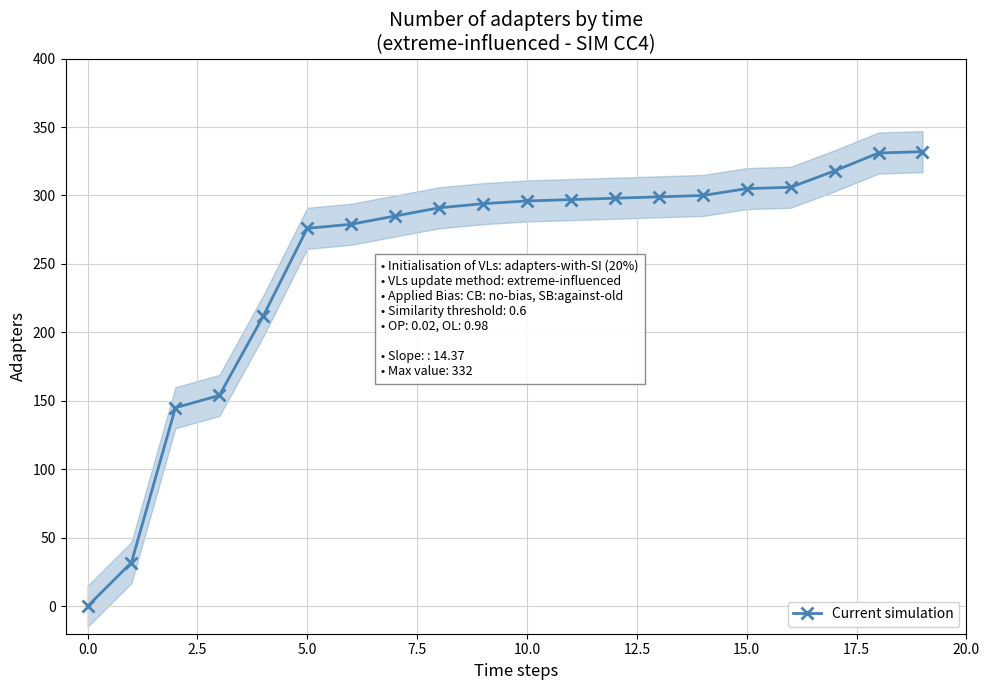

Which category has the highest value across all series?

19